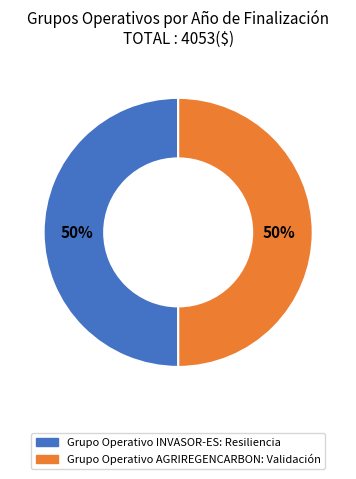

Approximately how many times larger is the value at Grupo Operativo INVASOR-ES: Resiliencia compared to Grupo Operativo AGRIREGENCARBON: Validación?

1.0